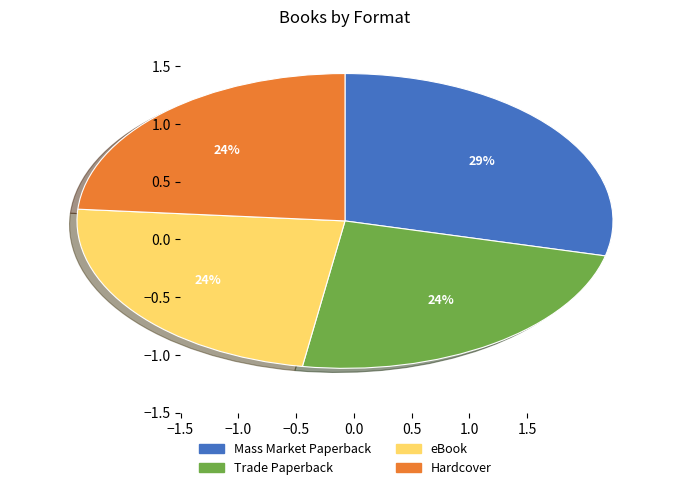

To the nearest percent, what portion does eBook represent?

24%